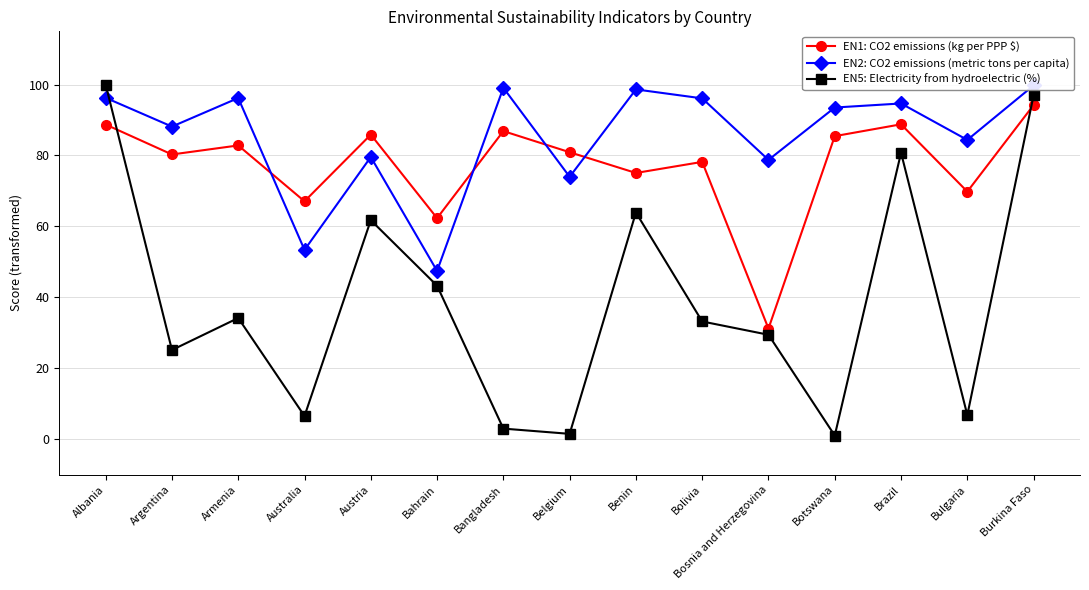

Does the chart have visible grid lines?

Yes